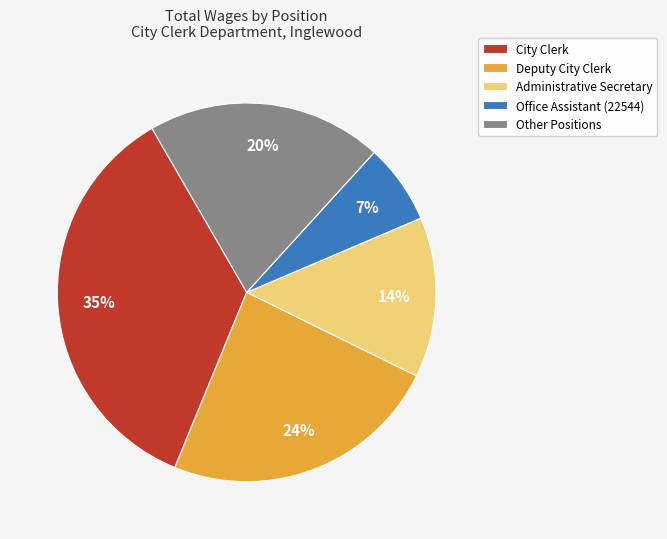

Combined, do Other Positions and Deputy City Clerk account for over 50%?

No